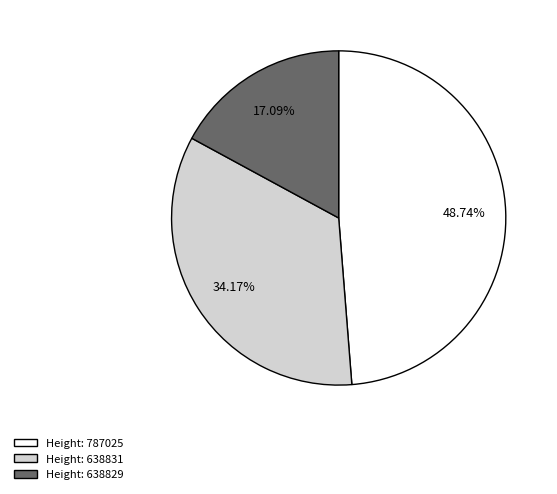

Count the number of slices in the pie.

3